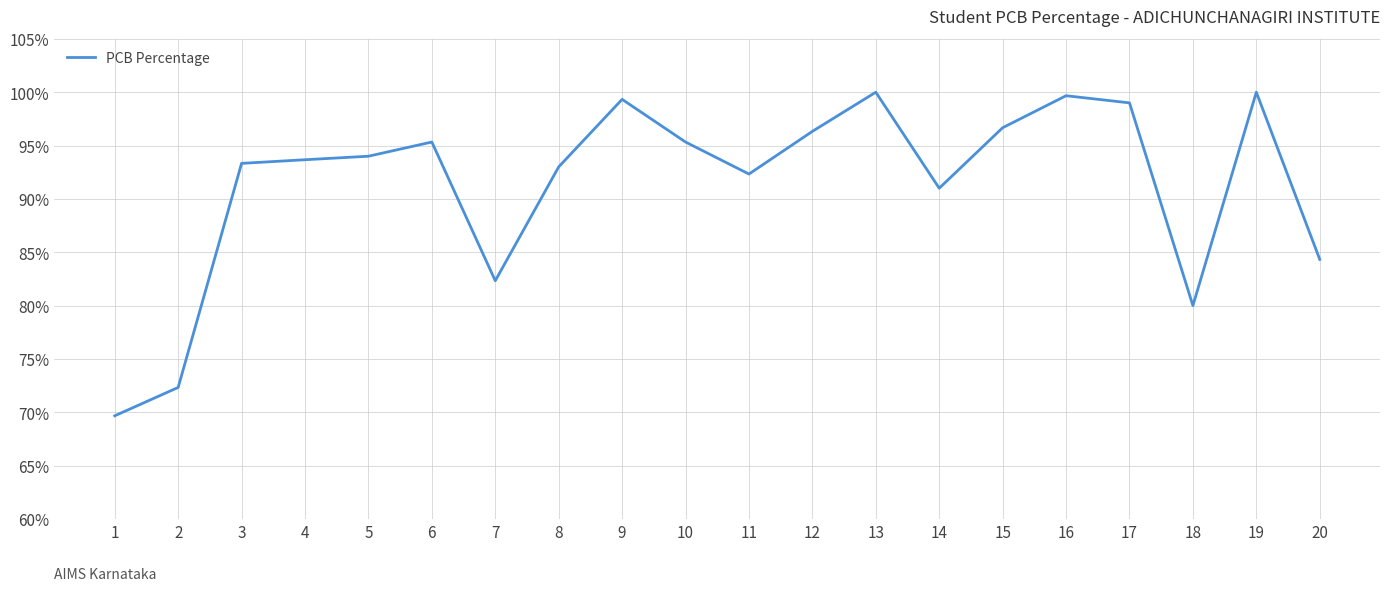

How many values are below 94?

10